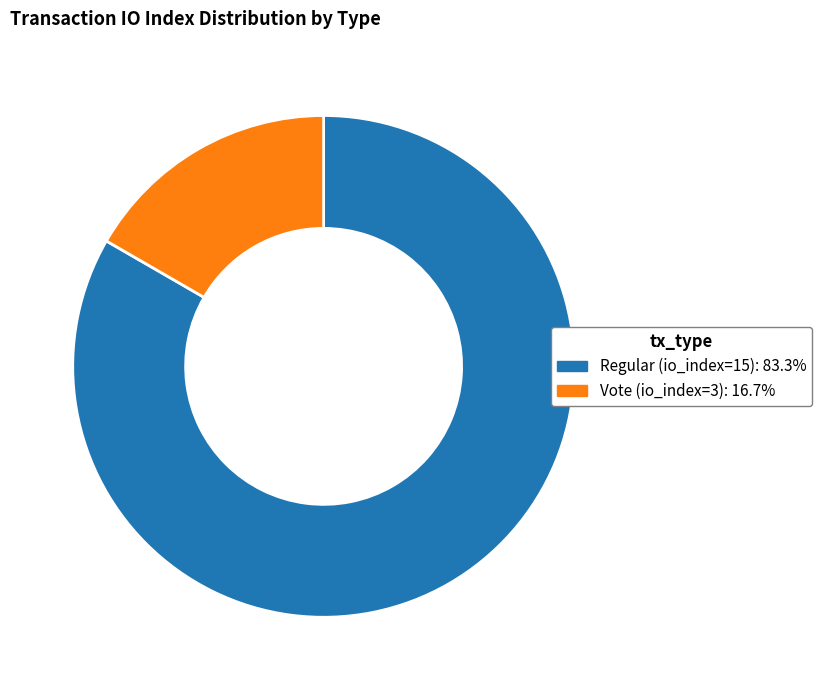

Is there a majority slice in this chart?

Yes